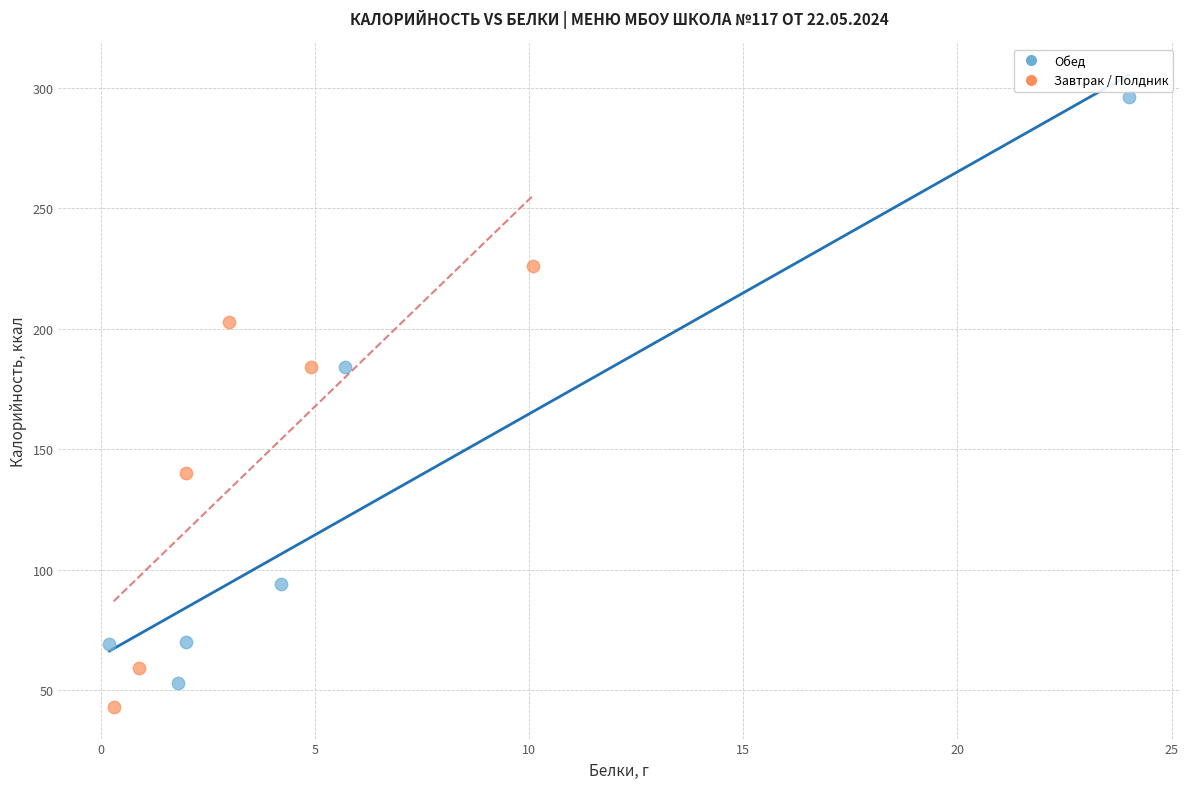

Which series has the largest Y range (max minus min)?

Обед